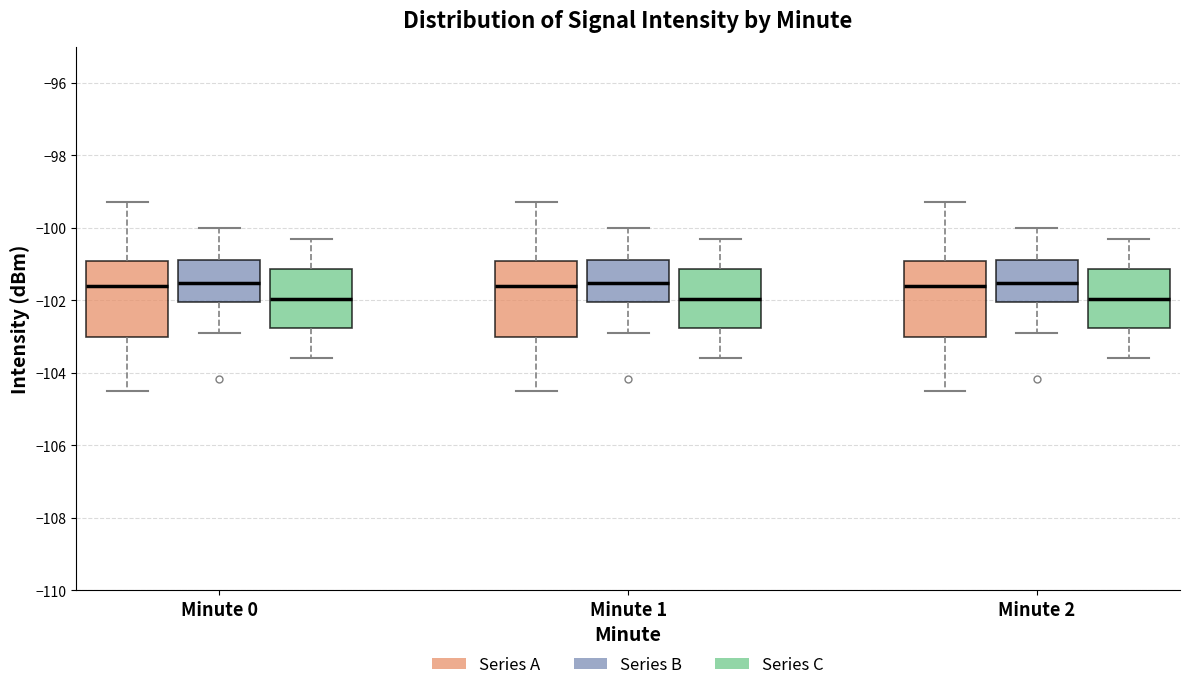

Reading left to right, transcribe this box plot: for each box, give where its median line is, the range the box spans, and where its two whiskers end, as read against the y-axis. The values are not printed on the chart, so give them approximately, as read against the axis.

Minute 0 (Series A): median -101.6, box -103.0 to -101.0, whiskers -104.4 to -99.2
Minute 0 (Series B): median -101.6, box -102.0 to -100.8, whiskers -103.0 to -100.0
Minute 0 (Series C): median -102.0, box -102.8 to -101.2, whiskers -103.6 to -100.2
Minute 1 (Series A): median -101.6, box -103.0 to -101.0, whiskers -104.4 to -99.2
Minute 1 (Series B): median -101.6, box -102.0 to -100.8, whiskers -103.0 to -100.0
Minute 1 (Series C): median -102.0, box -102.8 to -101.2, whiskers -103.6 to -100.2
Minute 2 (Series A): median -101.6, box -103.0 to -101.0, whiskers -104.4 to -99.2
Minute 2 (Series B): median -101.6, box -102.0 to -100.8, whiskers -103.0 to -100.0
Minute 2 (Series C): median -102.0, box -102.8 to -101.2, whiskers -103.6 to -100.2